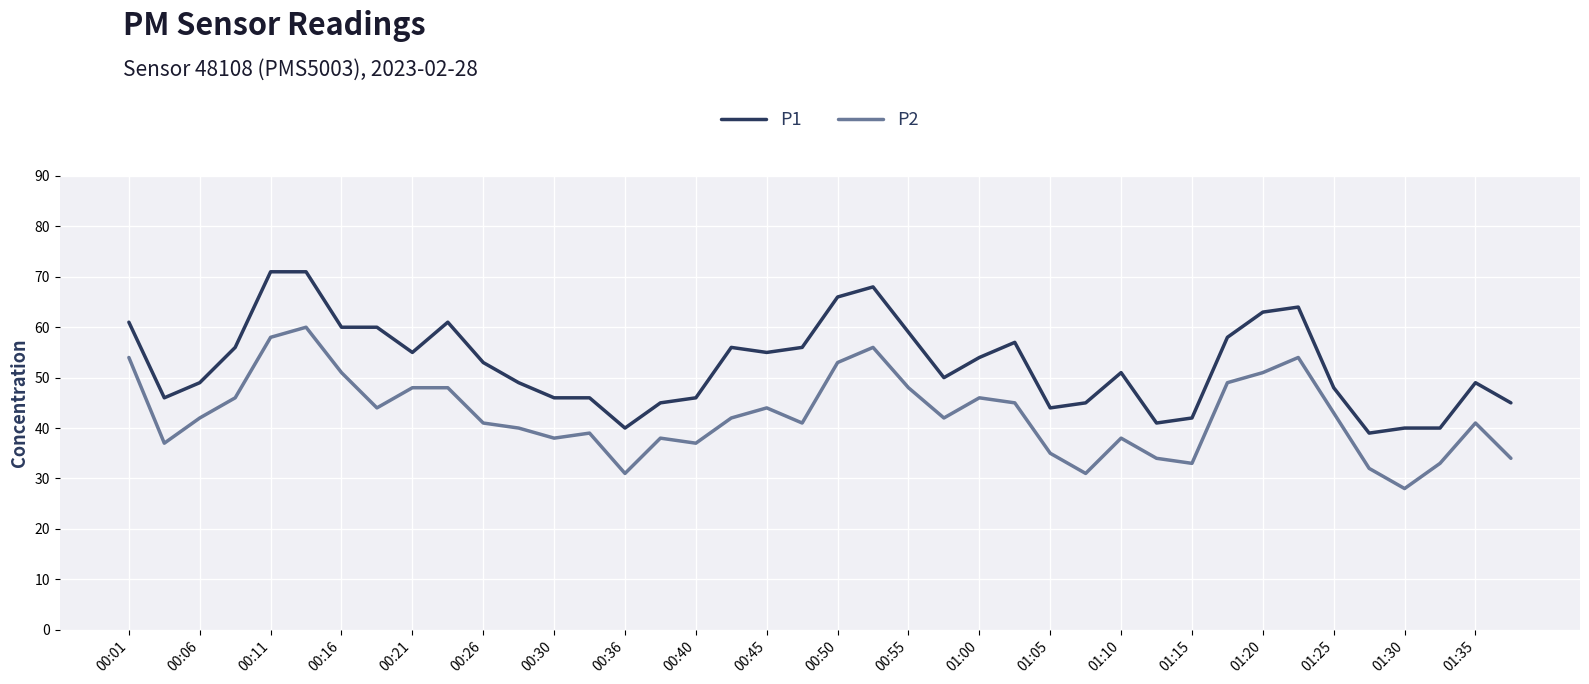

True or false: P1 and P2 intersect in this chart.

False